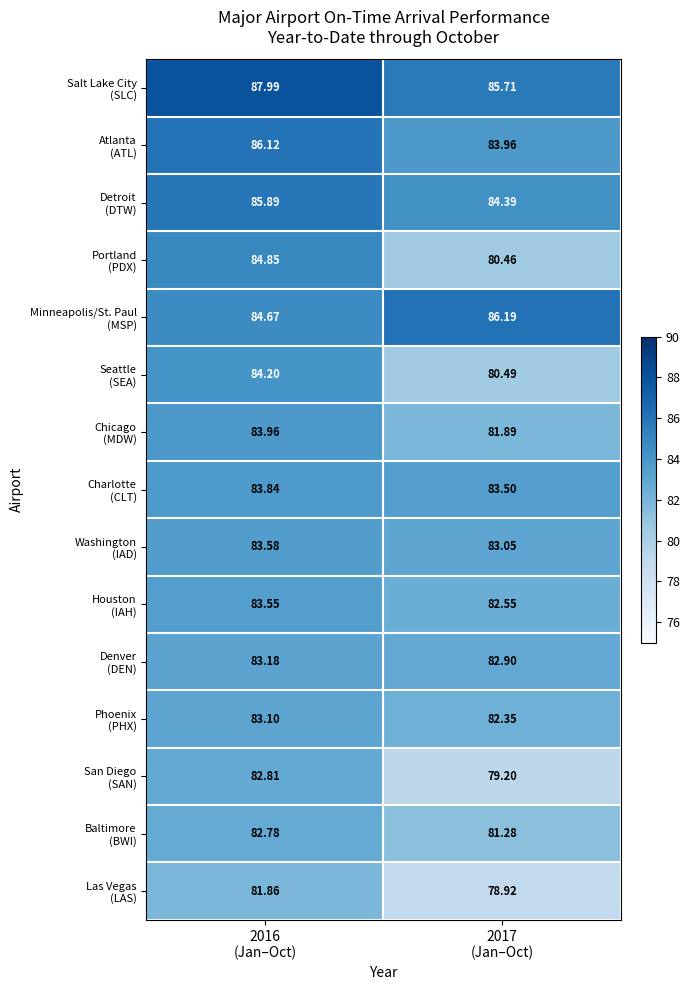

Between 2016 (Jan–Oct) and 2017 (Jan–Oct), which series saw the biggest shift?

Portland (PDX)